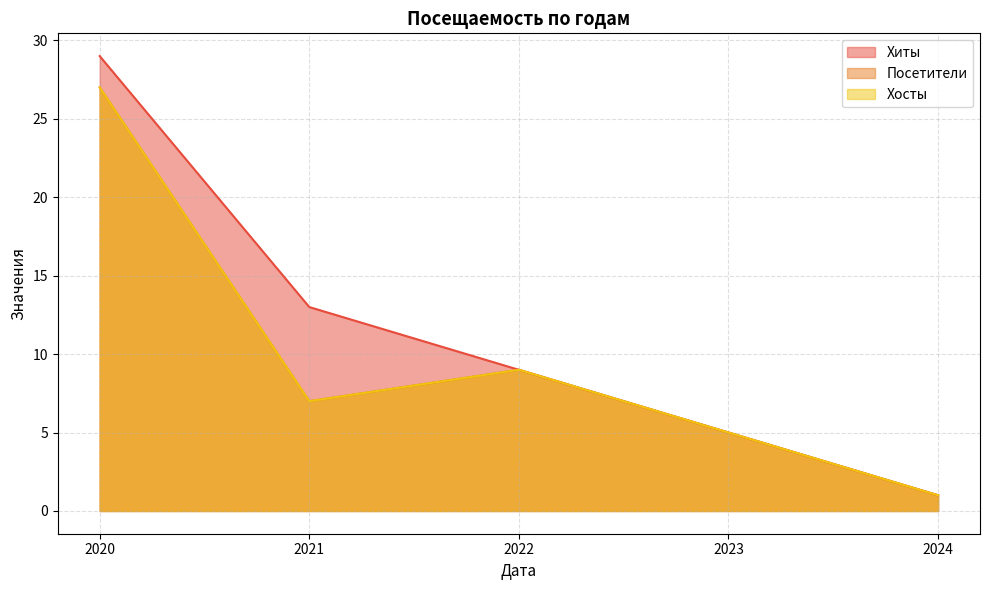

The Посетители series shows 1 at 2024. True or false?

False